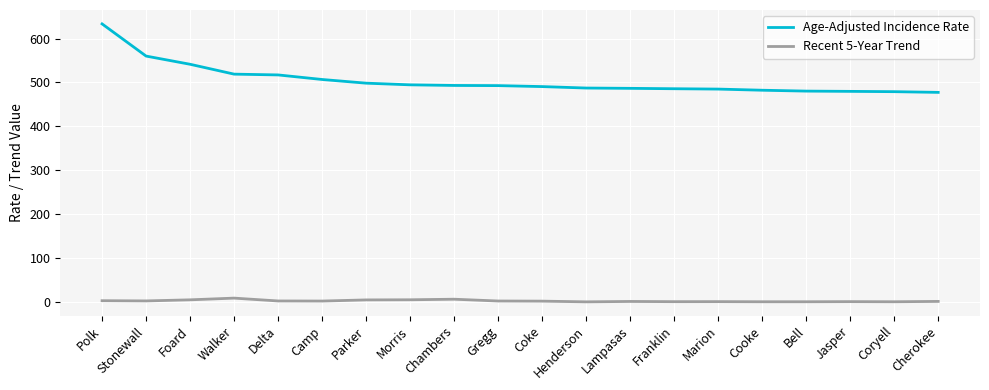

What is the greatest value displayed?

633.6